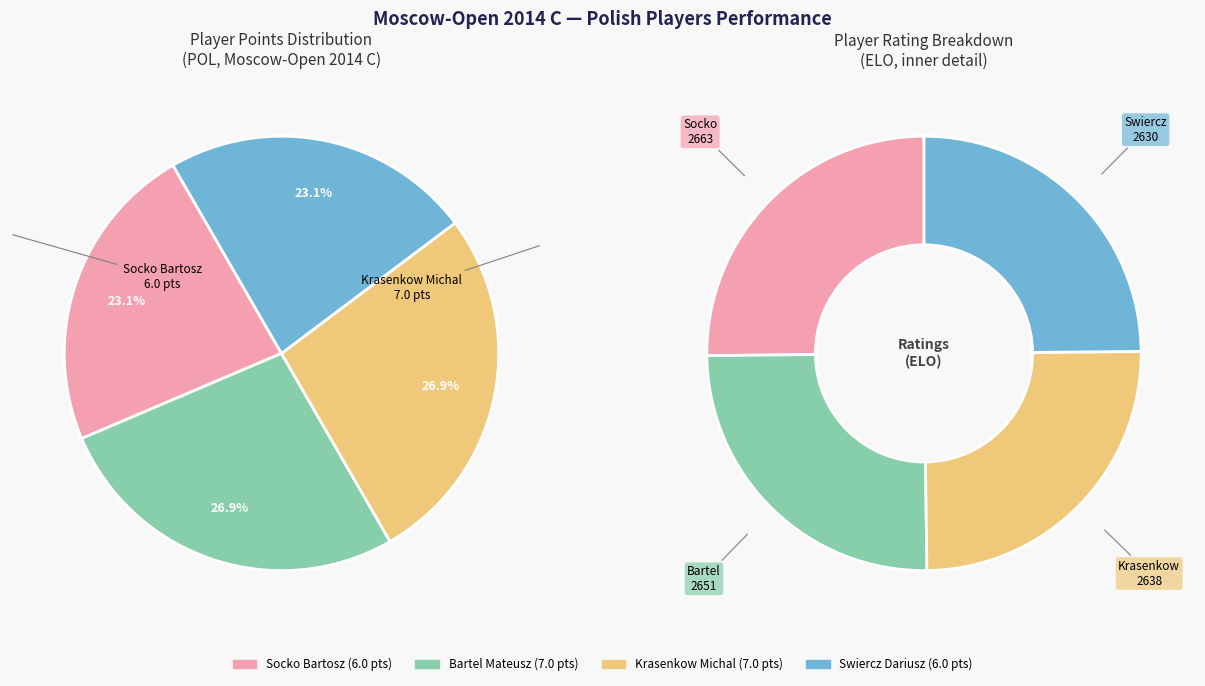

Is it true that Bartel Mateusz is 27% of the pie?

True